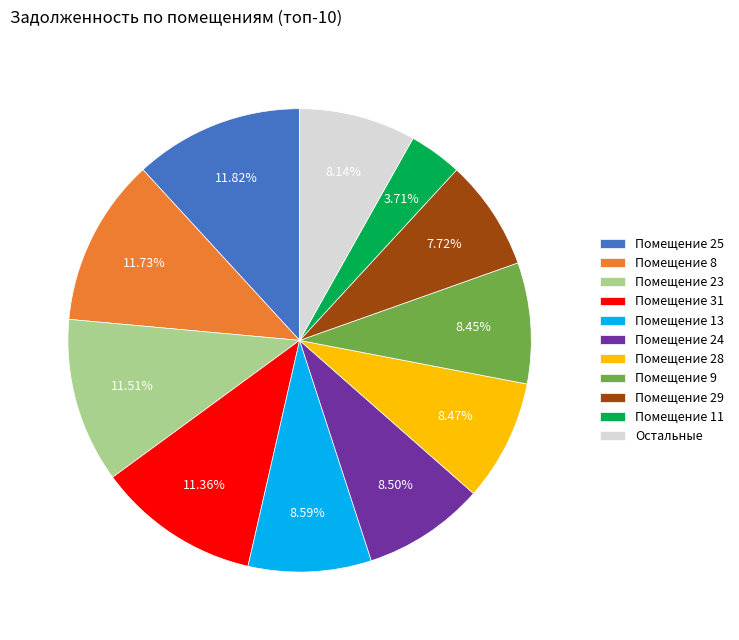

To the nearest percent, what is the difference between the largest and smallest slice percentages?

8%